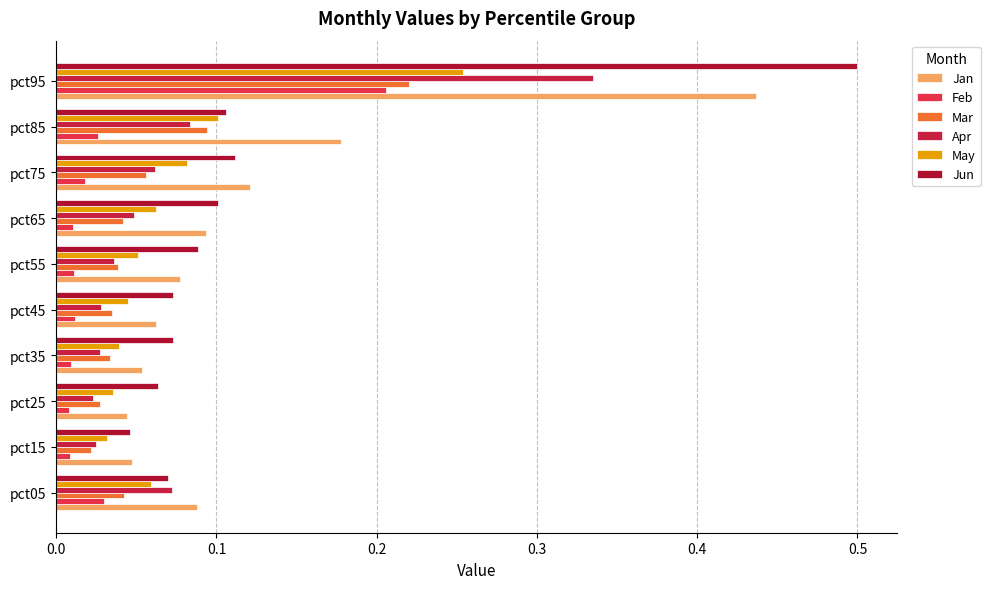

Rank the series by their maximum value, from highest to lowest.

Jun, Jan, Apr, May, Mar, Feb